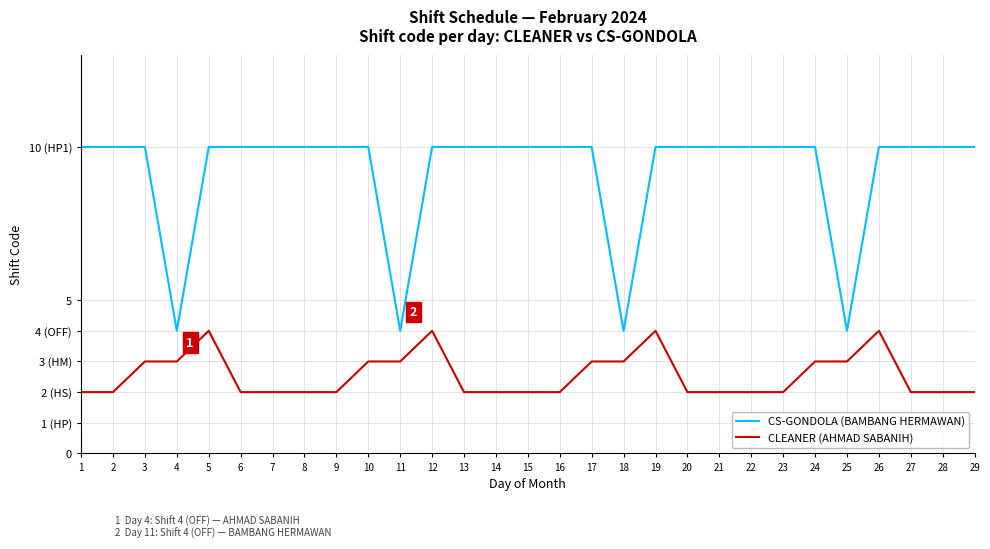

Is the value of CLEANER (AHMAD SABANIH) at 22 greater than the value of CS-GONDOLA (BAMBANG HERMAWAN) at 7?

No